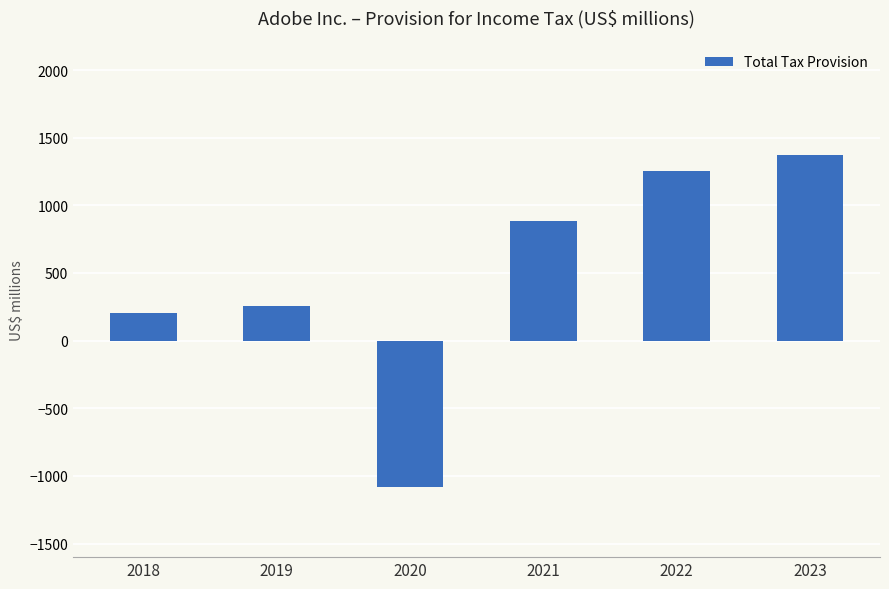

Count the number of data series in this chart.

1